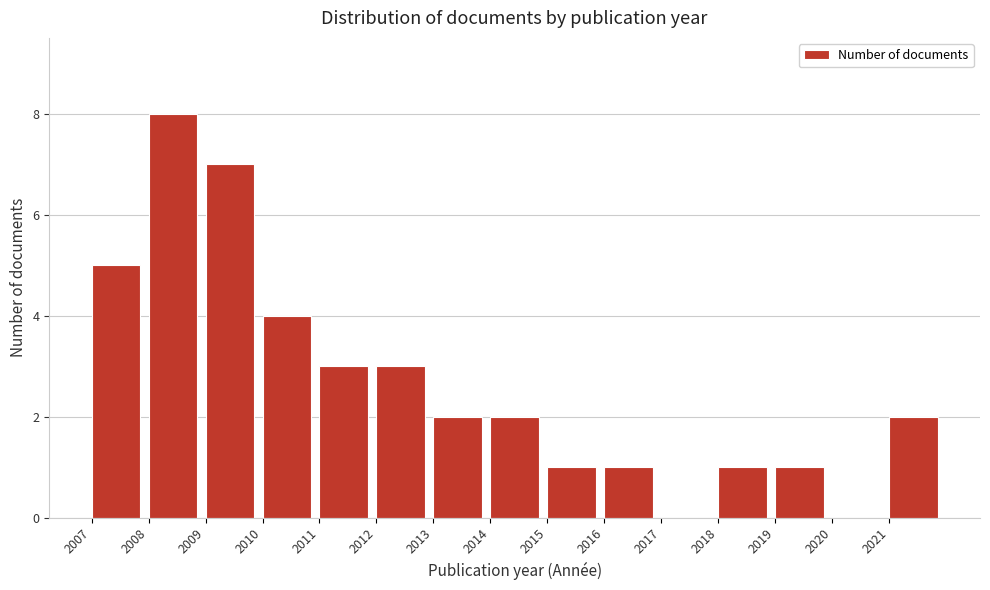

What is the height of the bar covering 2016 to 2017 on the x-axis? The values are not printed on the chart, so give them approximately, as read against the axis.

1